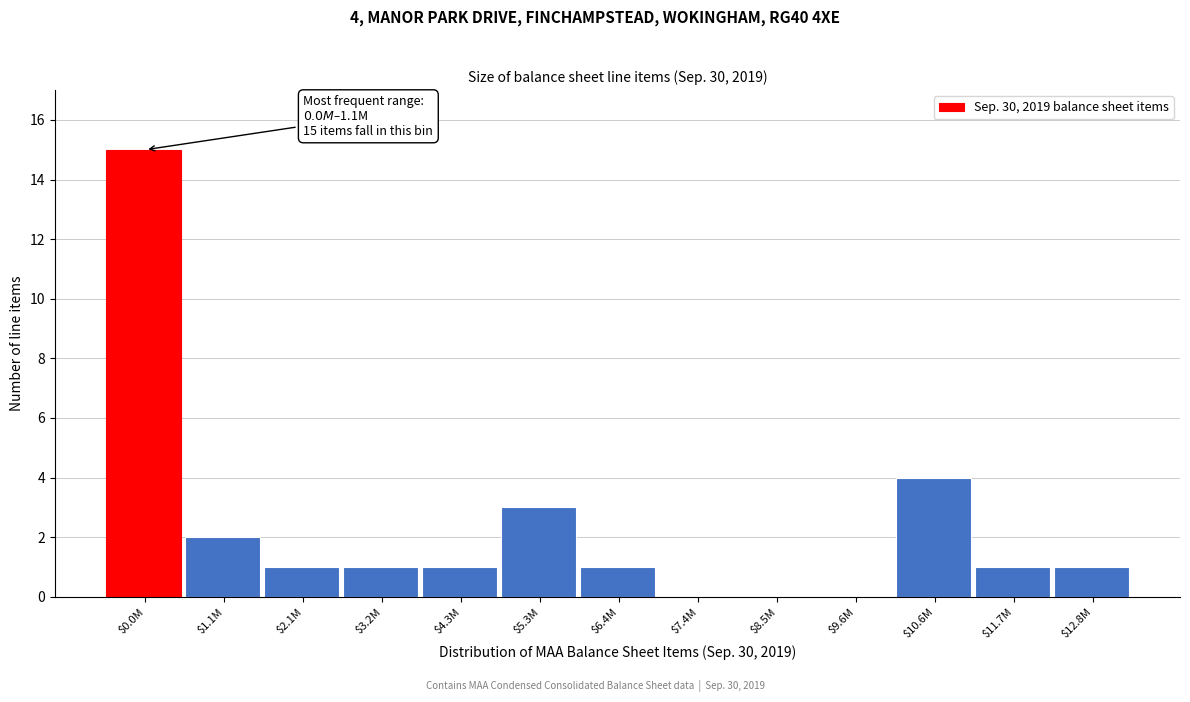

Where is the data nearest to the value 7?

$10.6M